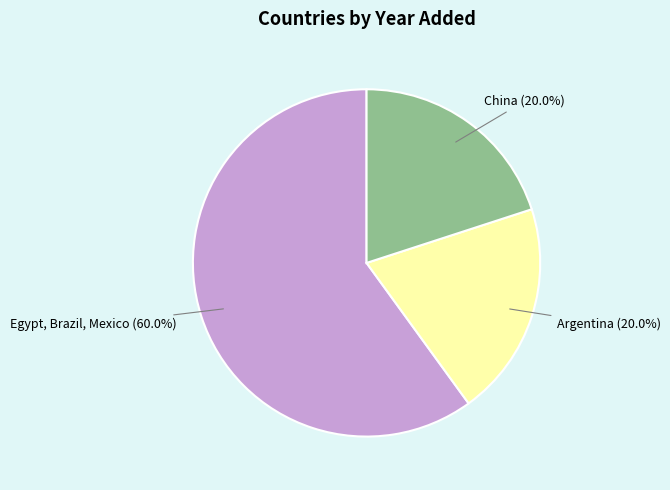

Is there a majority slice in this chart?

Yes